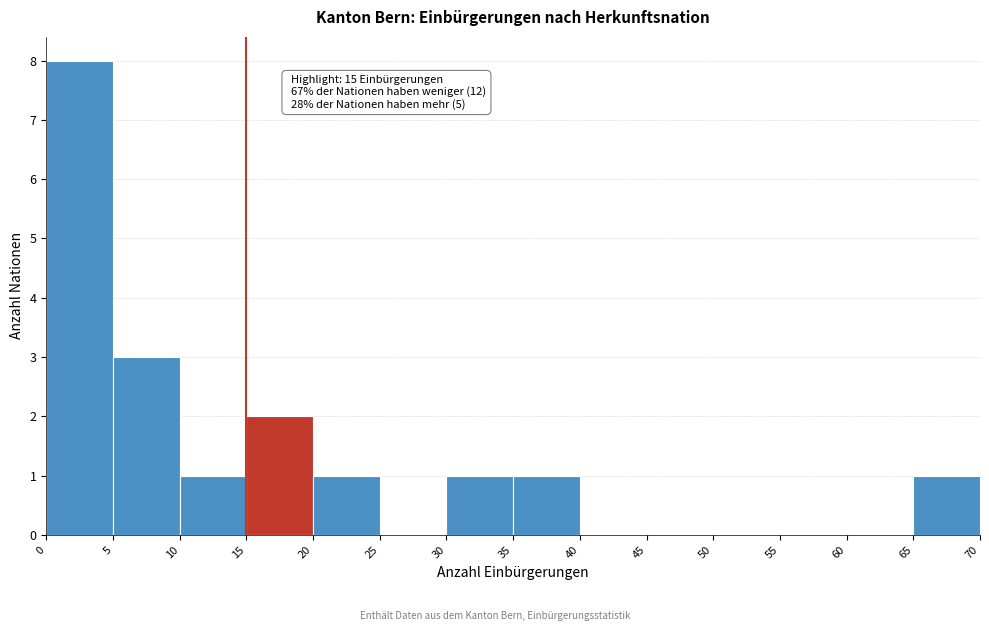

Which range on the x-axis has the tallest bar?

0 to 5